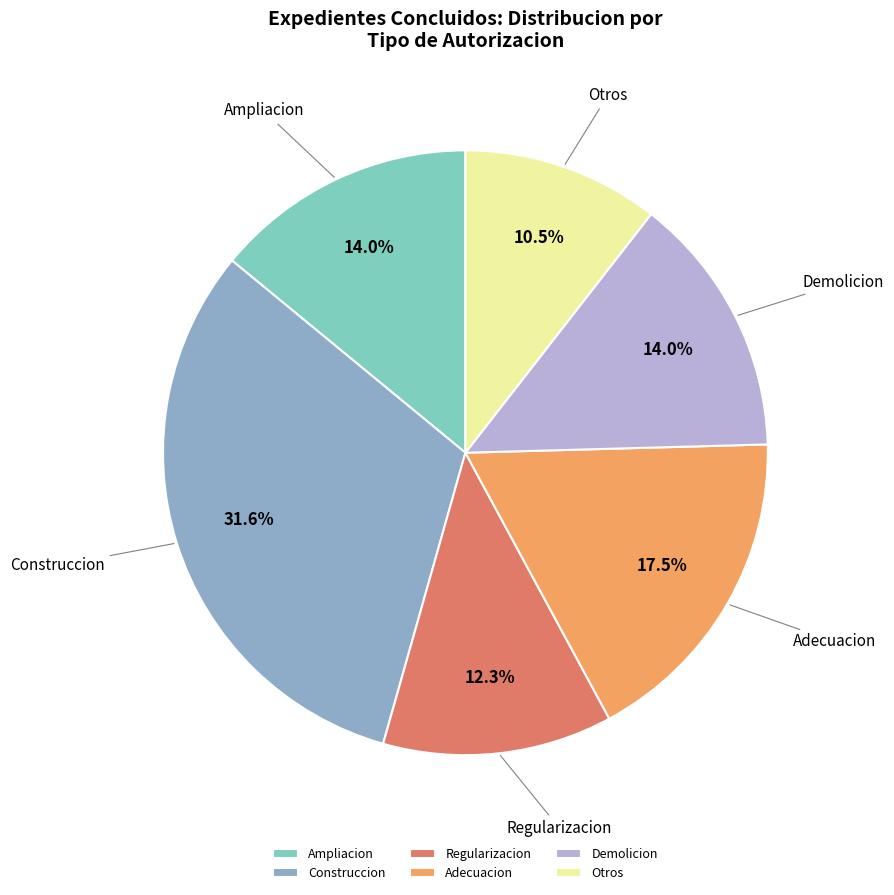

Which category has the smallest portion of the pie?

Otros